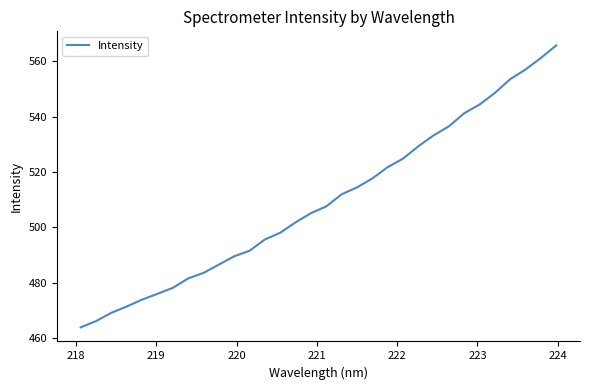

What is the smallest value displayed?

463.9